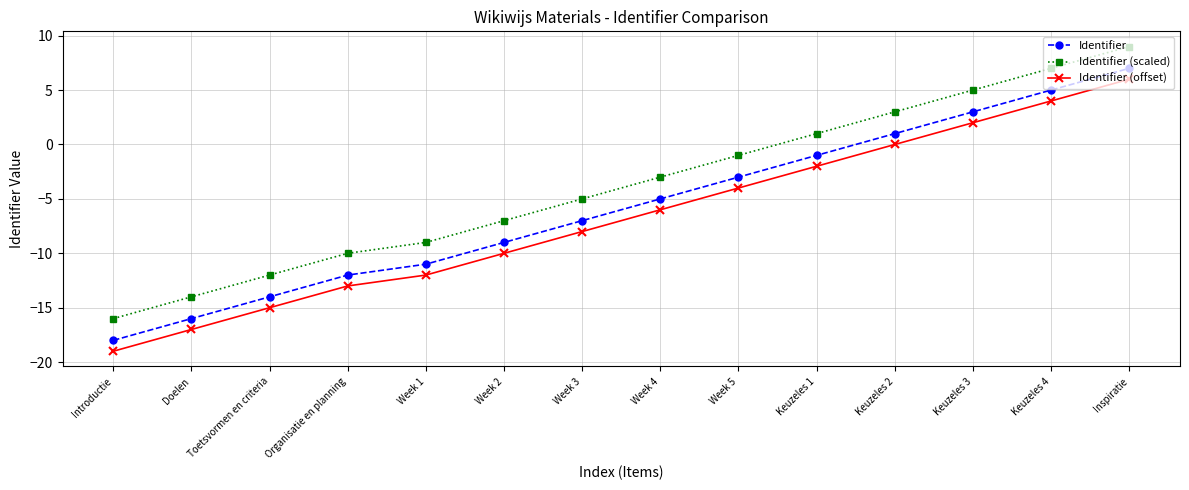

True or false: Identifier has a value of -1 at Keuzeles 1.

True